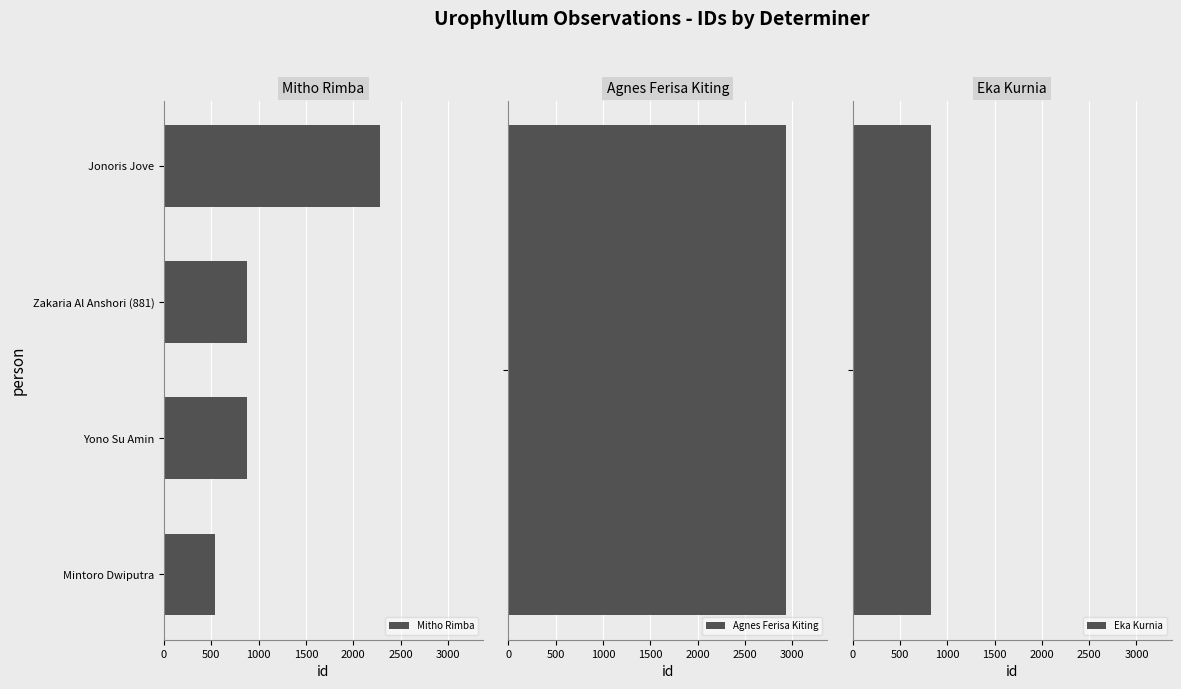

What is the difference between the second highest and minimum values in the Mitho Rimba series?

342